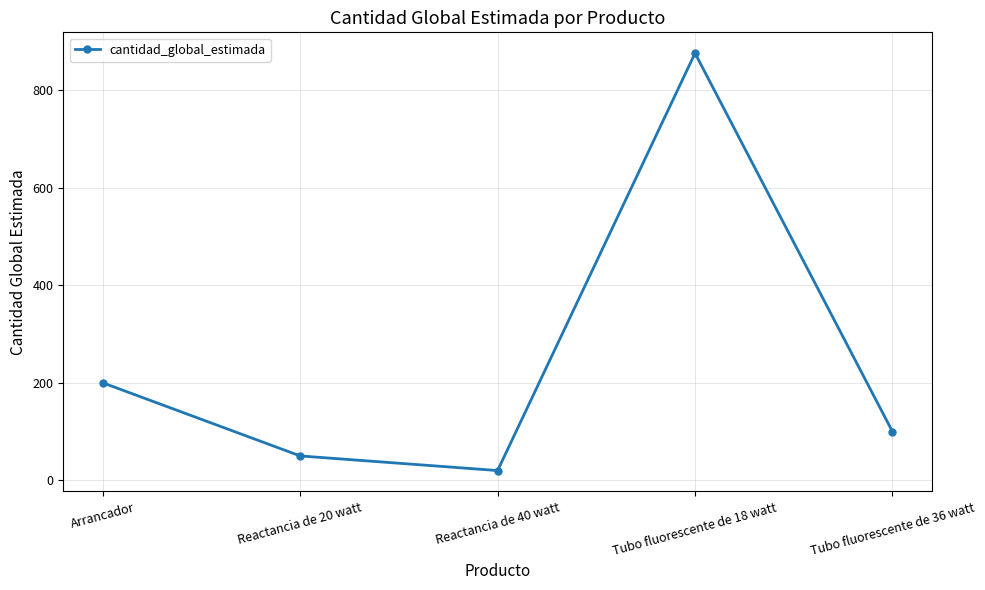

Does the chart have visible grid lines?

Yes